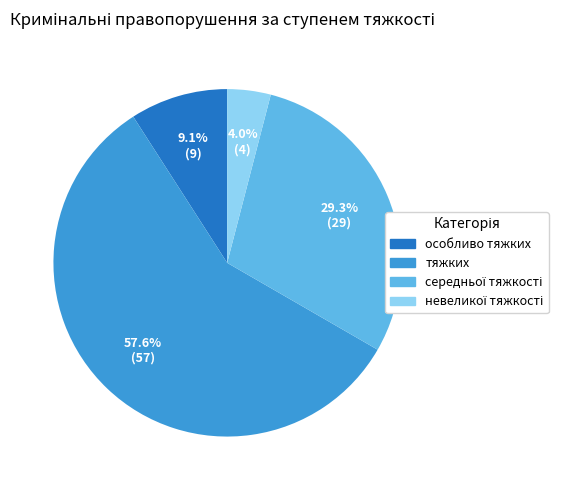

What portion of the pie excludes тяжких?

42.4%